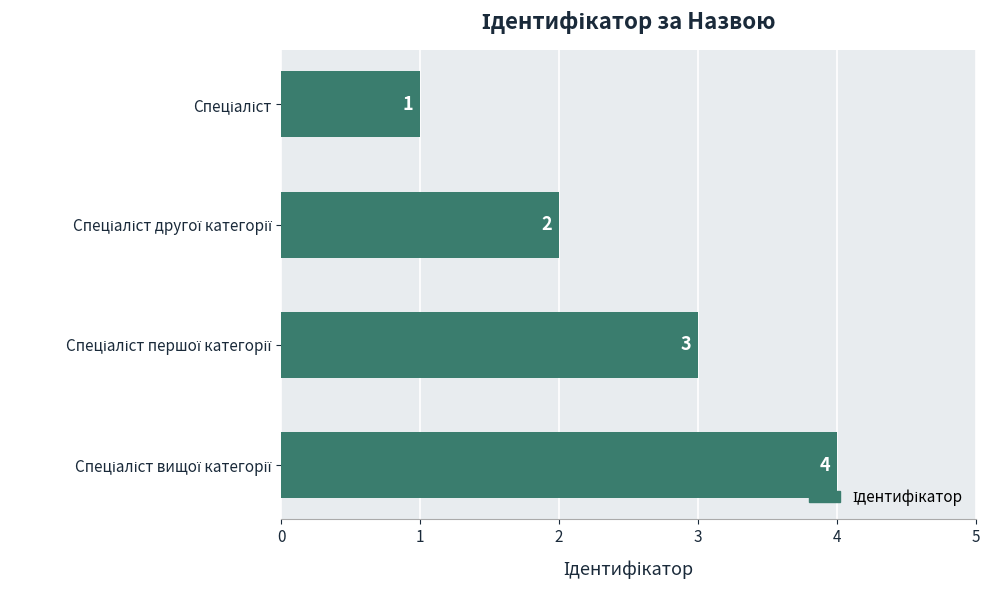

What is the difference between the maximum and minimum values?

3